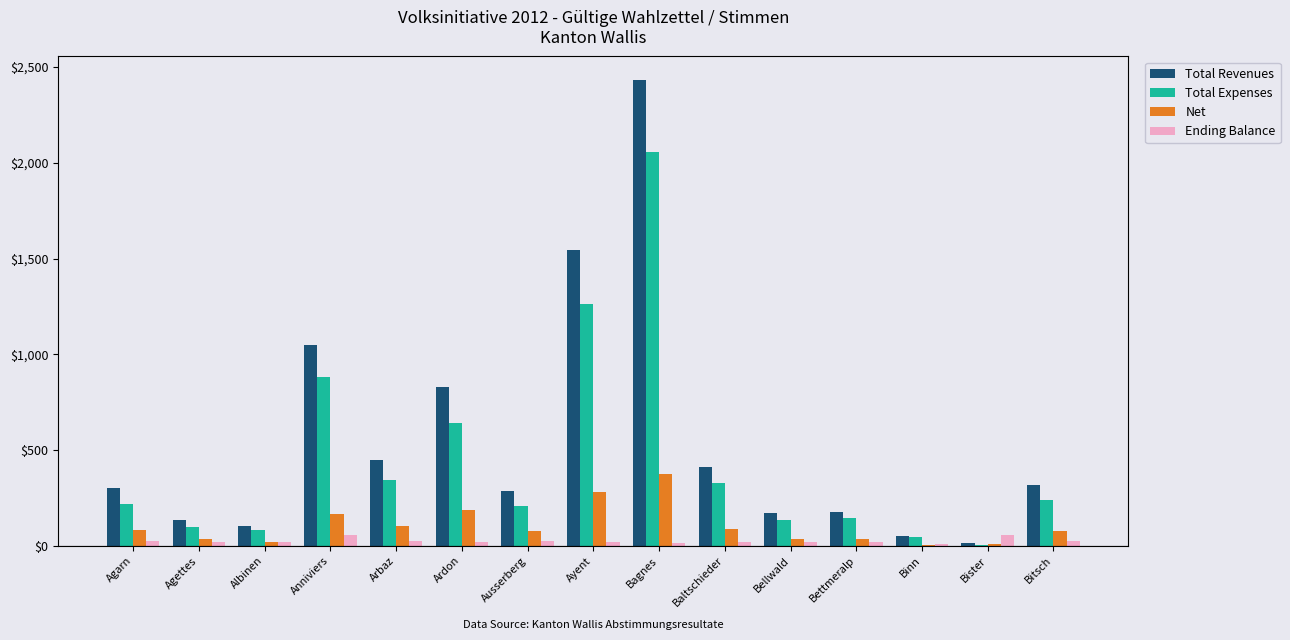

Between Baltschieder and Bellwald, which series saw the biggest shift?

Total Revenues